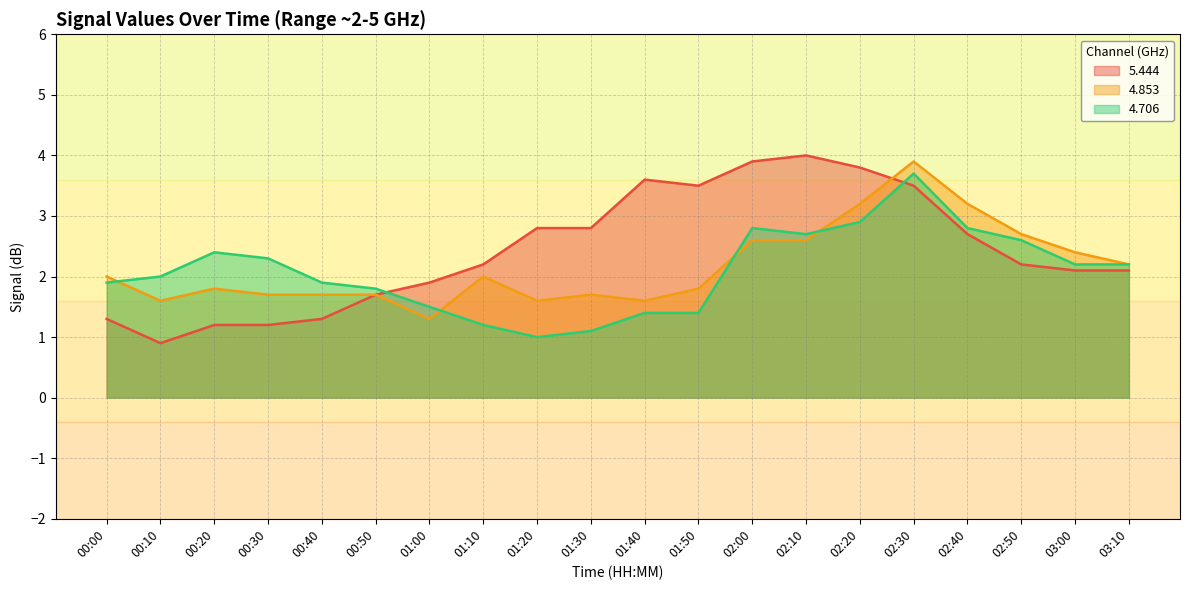

How many lines are shown in the chart?

3